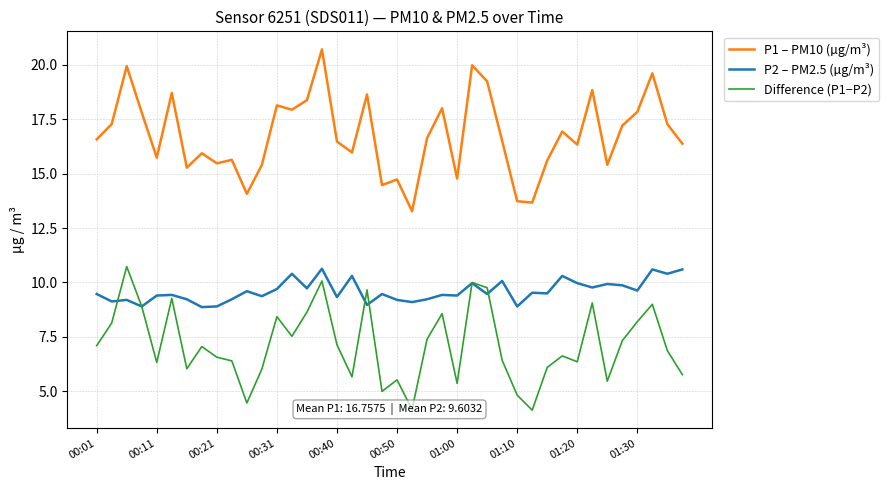

What are all the series names shown in the legend?

P1 – PM10 (µg/m³), P2 – PM2.5 (µg/m³), Difference (P1−P2)